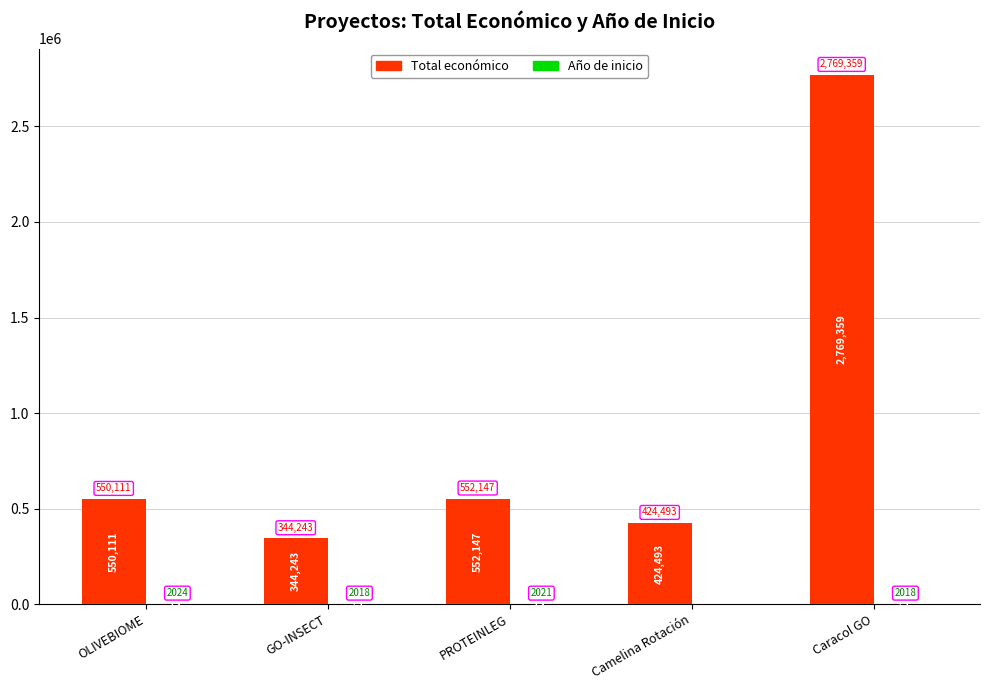

Between GO-INSECT and PROTEINLEG, which series saw the biggest shift?

Total económico